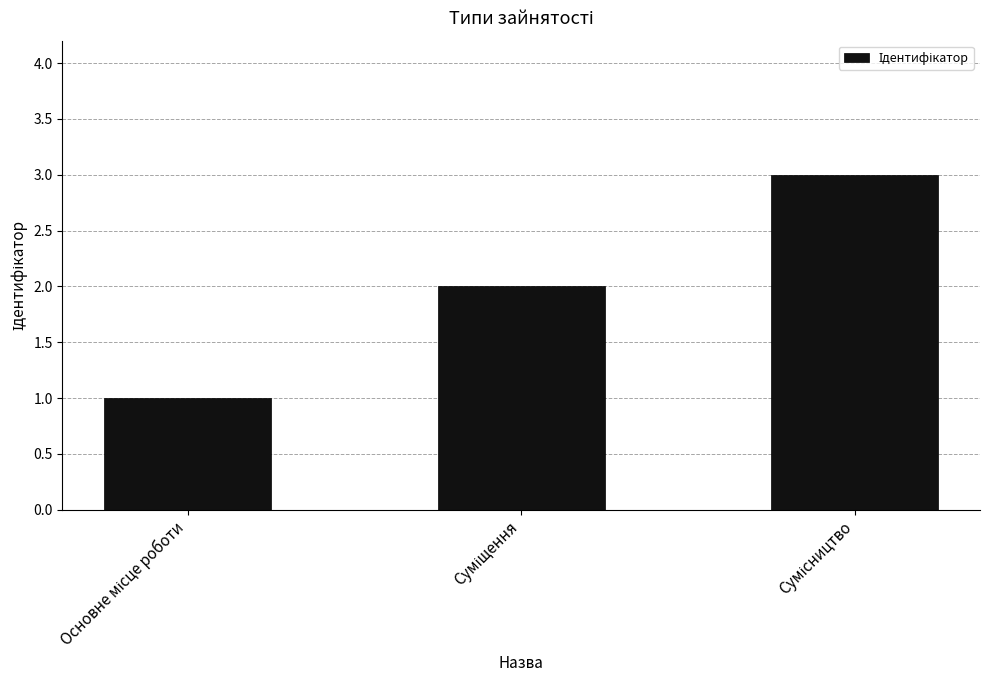

What is the greatest value displayed?

3